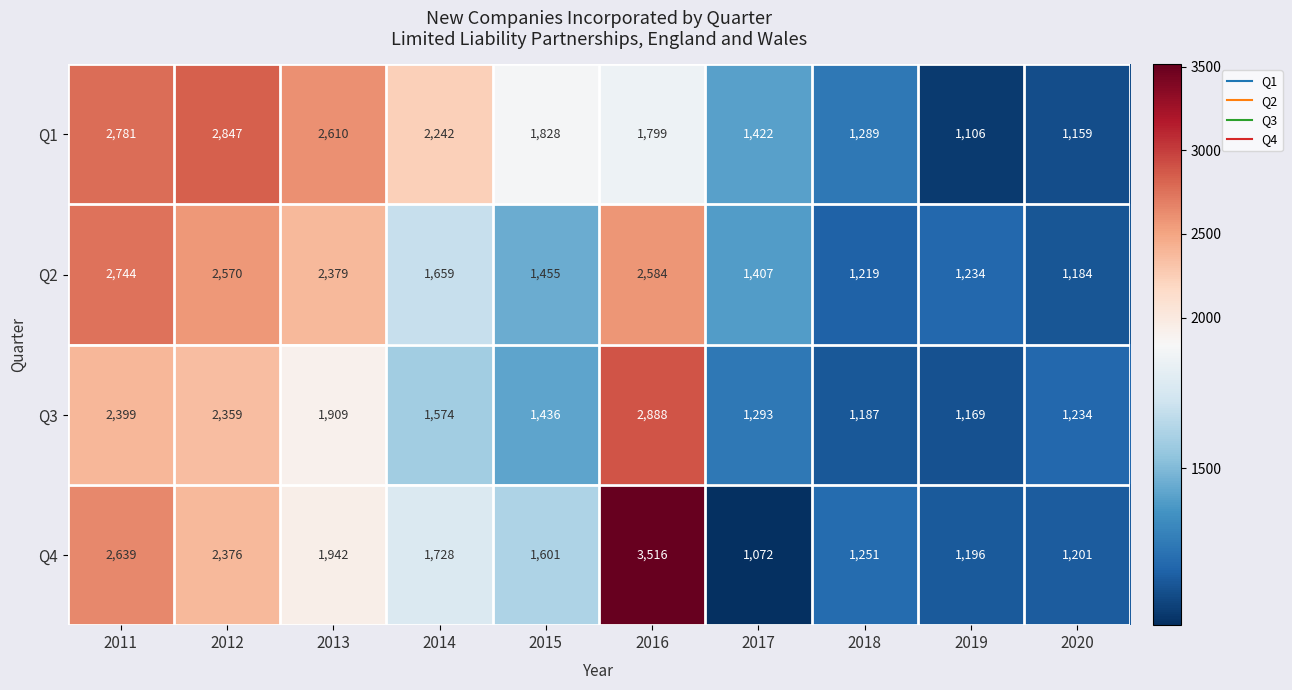

What is the average value of the Q2 series?

1844